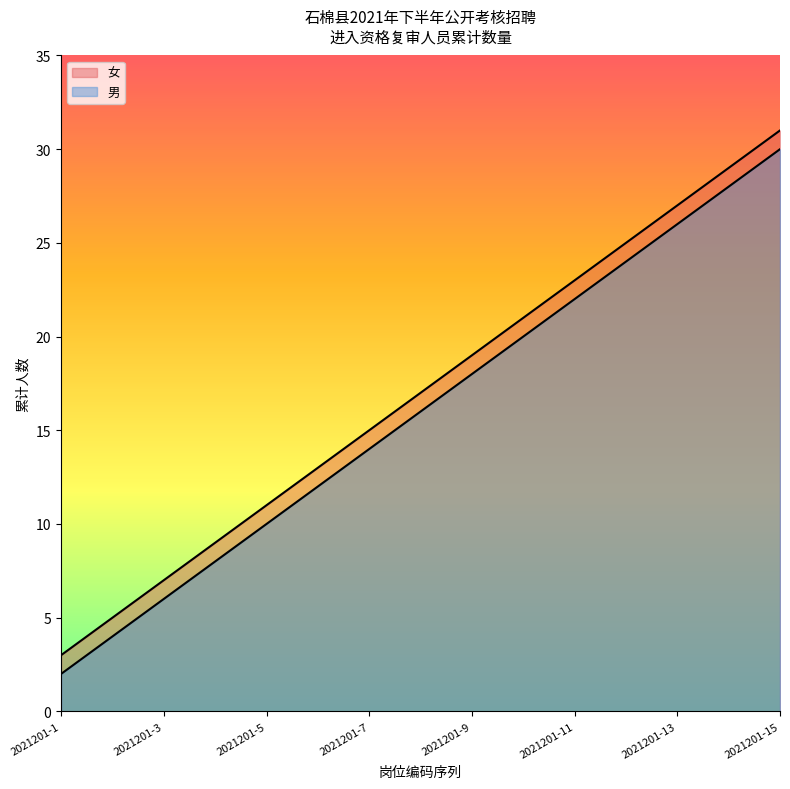

How many lines are shown in the chart?

2